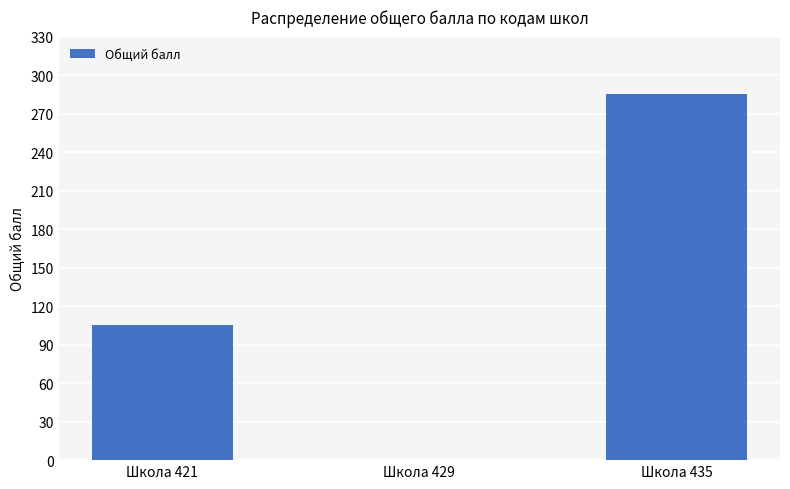

Where is the data nearest to the value 142?

Школа 421